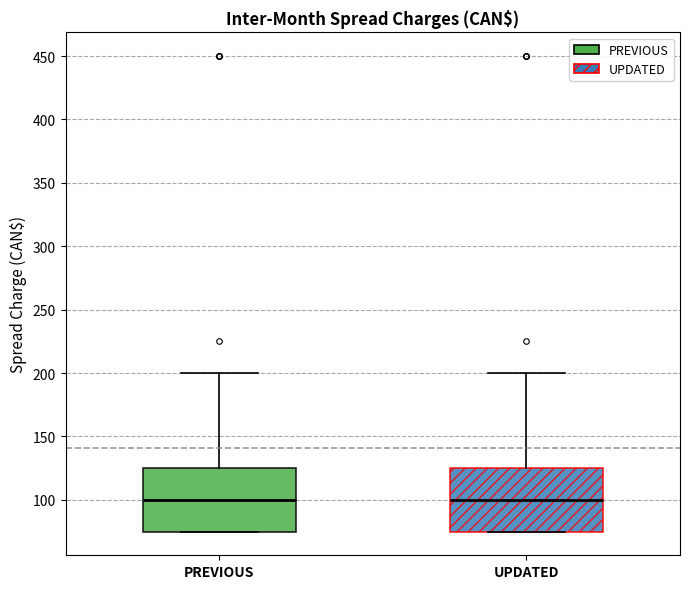

Reading left to right, transcribe this box plot: for each box, give where its median line is, the range the box spans, and where its two whiskers end, as read against the y-axis. The values are not printed on the chart, so give them approximately, as read against the axis.

PREVIOUS: median 100, box 75 to 125, whiskers 75 to 200
UPDATED: median 100, box 75 to 125, whiskers 75 to 200